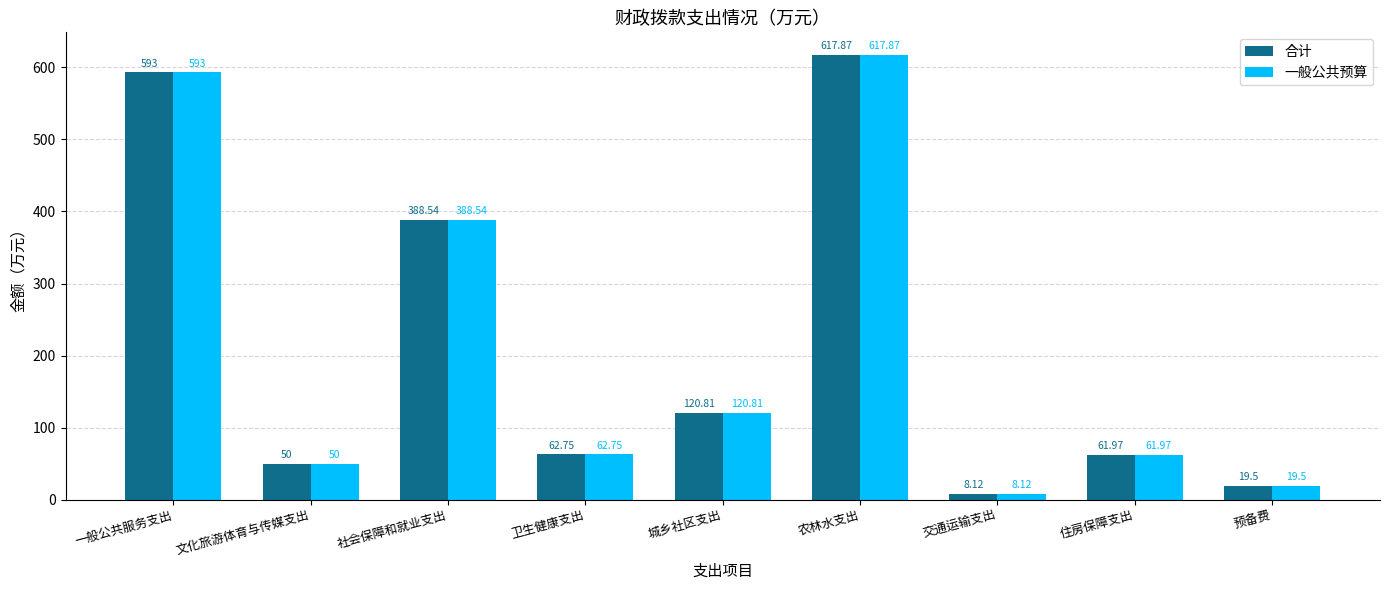

How many bars are there in total?

18